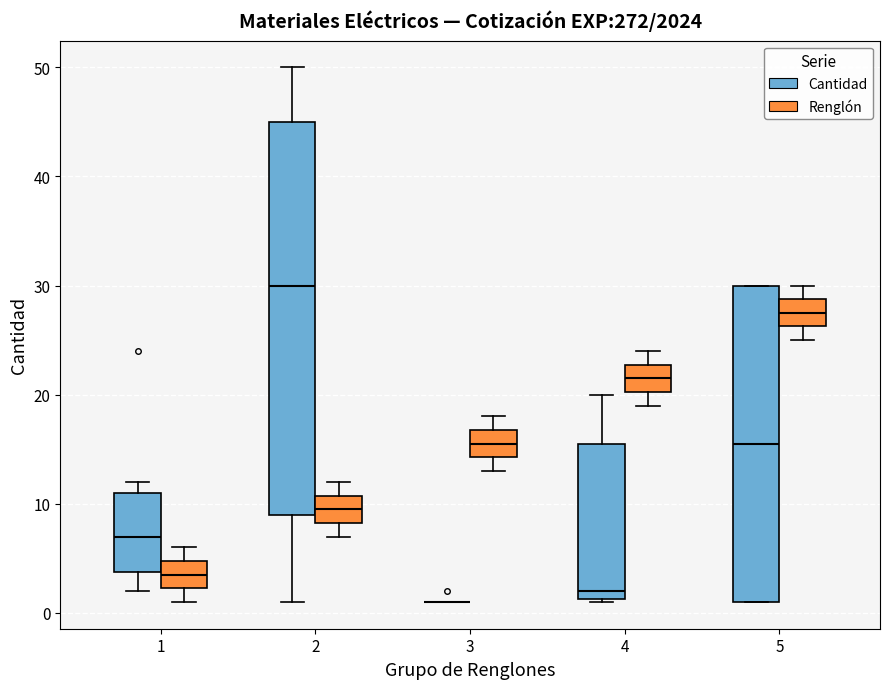

Where does the upper whisker of the box for 1 (Renglón) end on the y-axis? The values are not printed on the chart, so give them approximately, as read against the axis.

6